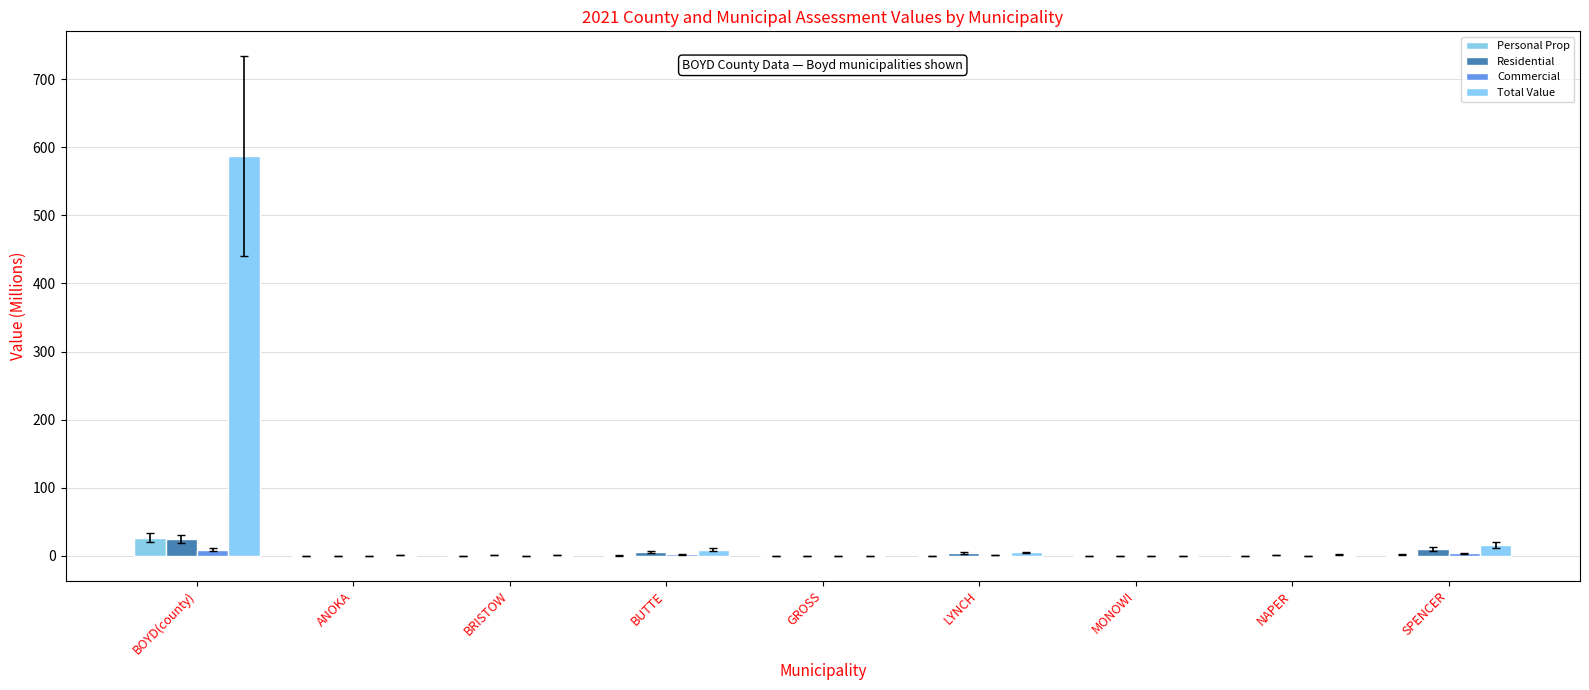

Read the Total Value value at NAPER.

1.5